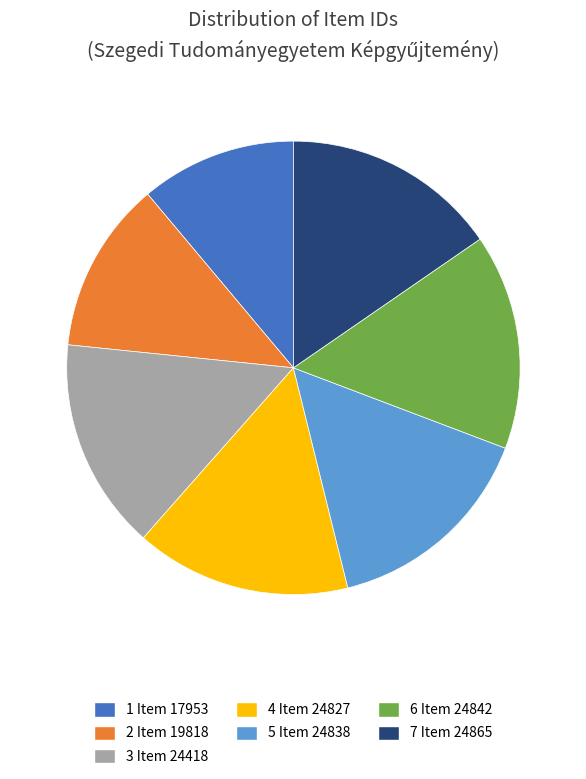

Is there any slice that represents more than half of the pie?

No